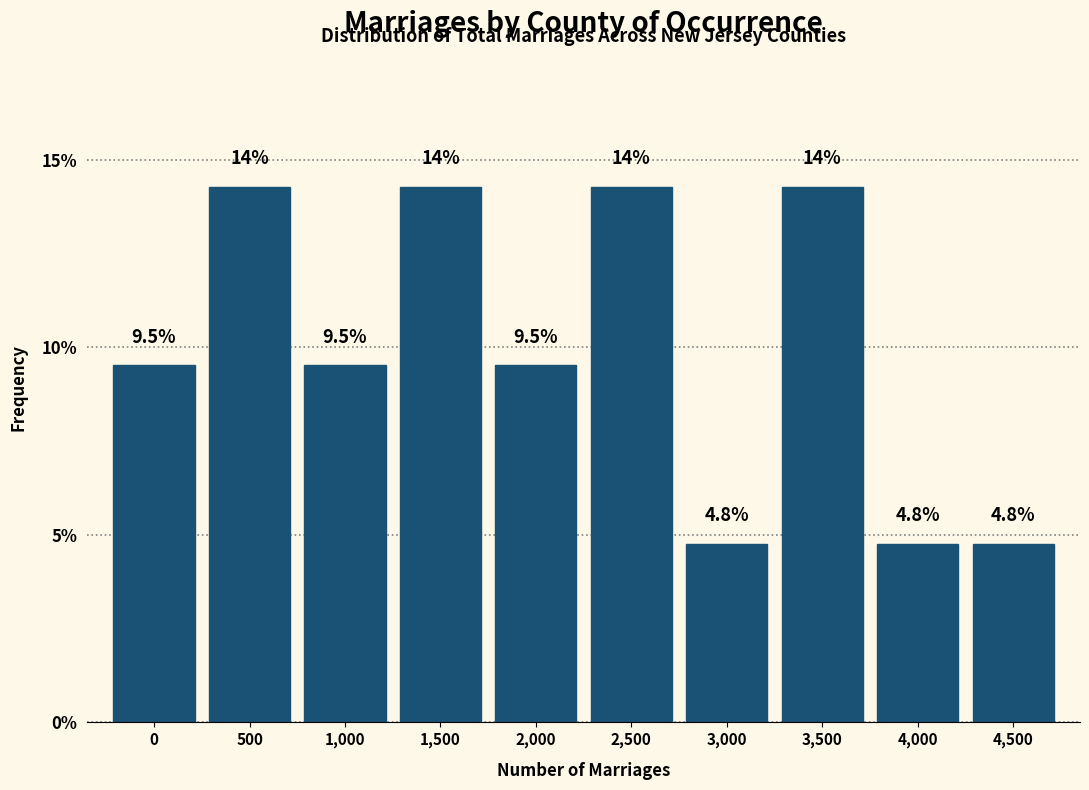

Reading left to right, what are all the values shown in this chart?

9.5	14.3	9.5	14.3	9.5	14.3	4.8	14.3	4.8	4.8